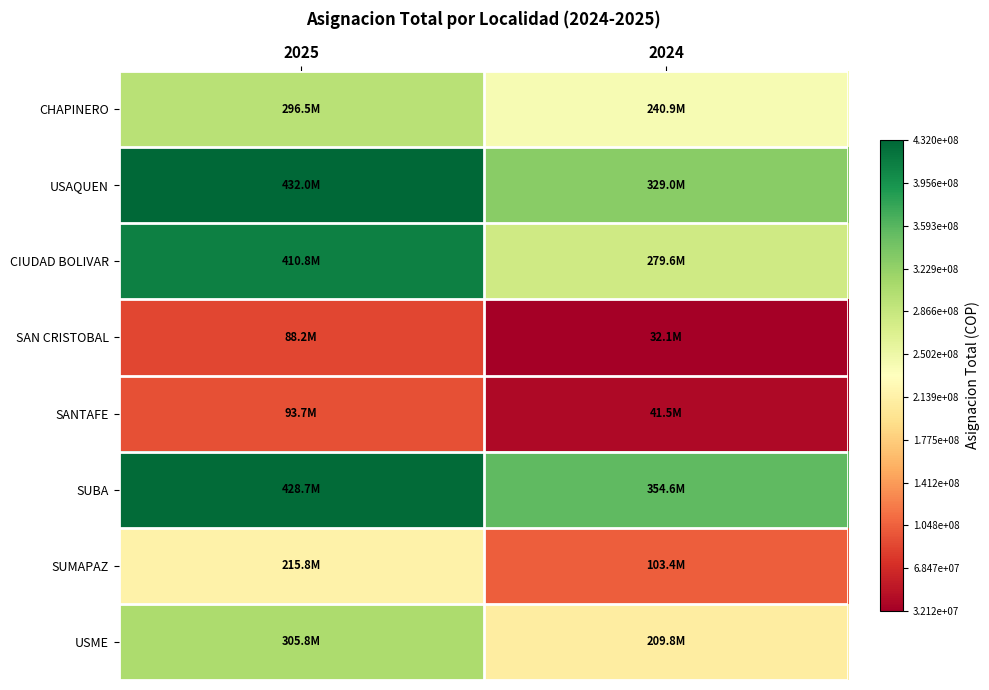

At how many categories does at least one series exceed 386419514?

1